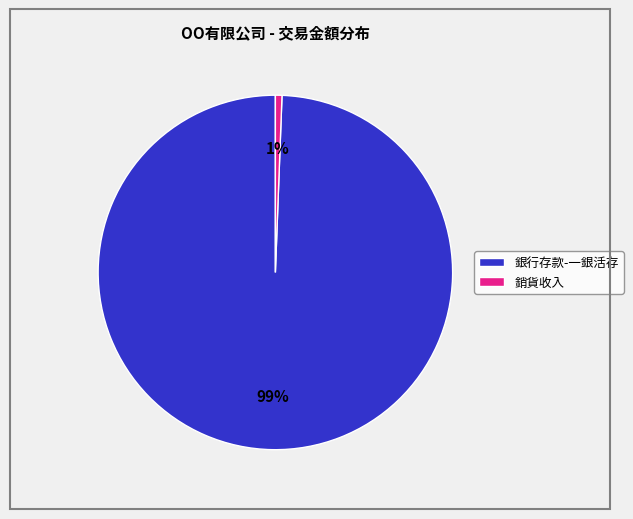

To the nearest percent, what is the average slice percentage?

50%